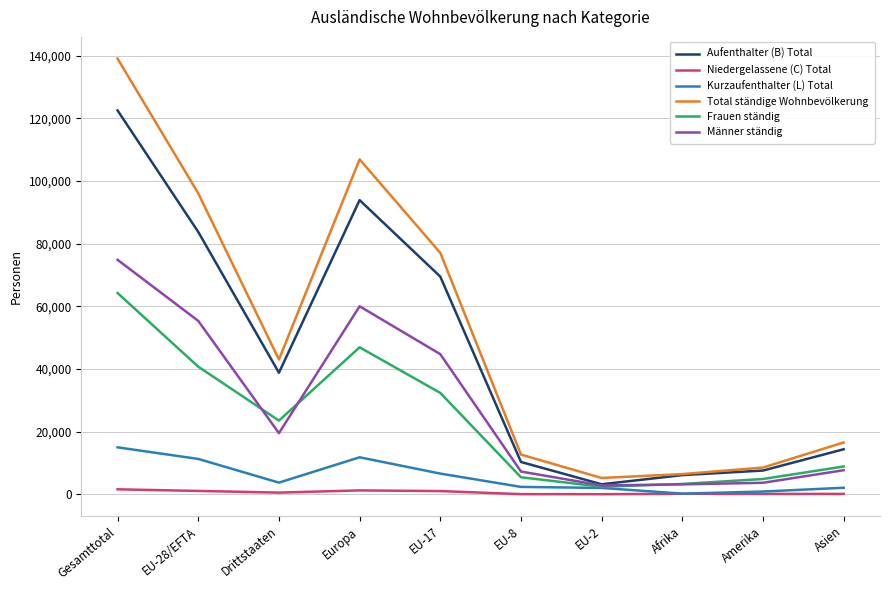

What is the highest value of the Total ständige Wohnbevölkerung series?

139087